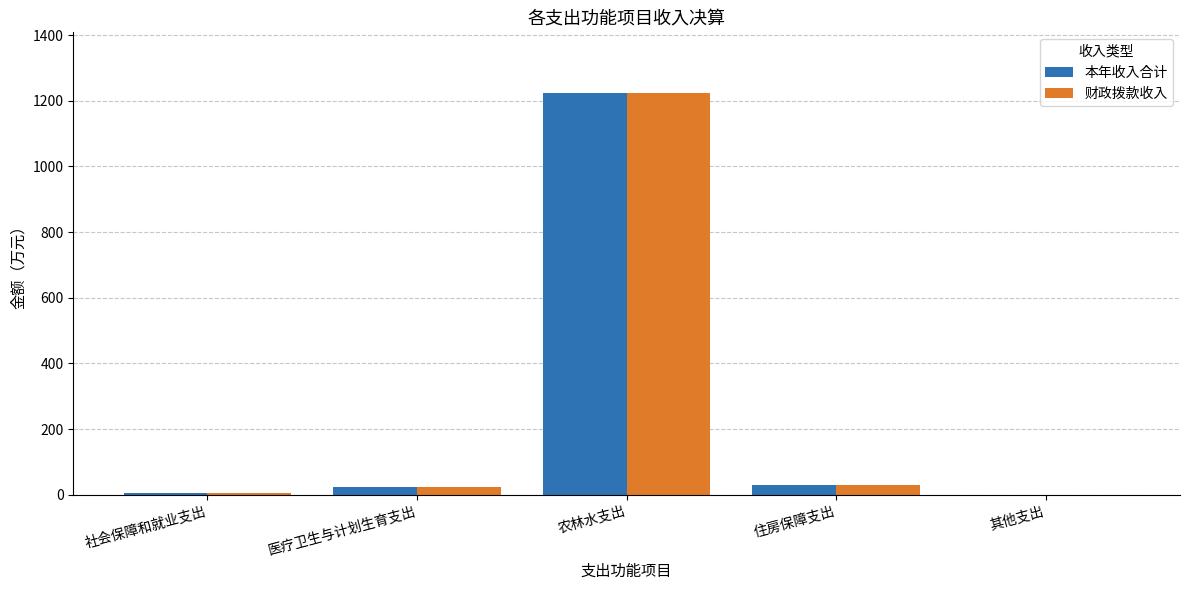

What is the sum of the 本年收入合计 values at 住房保障支出 and 农林水支出?

1253.4